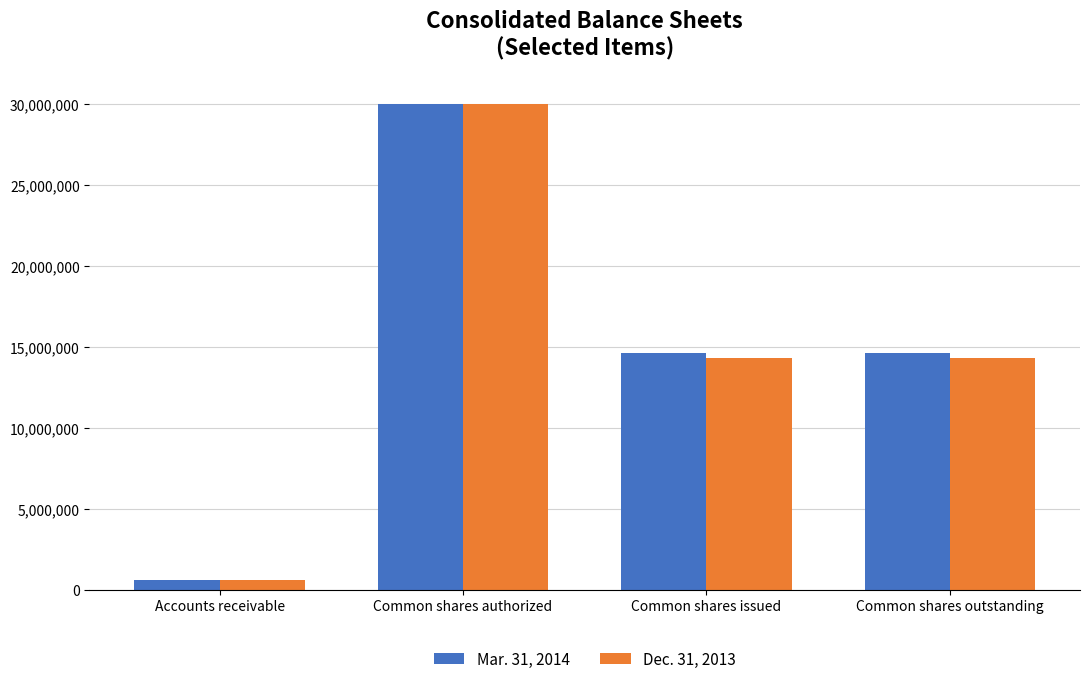

Where does the Mar. 31, 2014 series first go above 14620032?

Common shares authorized